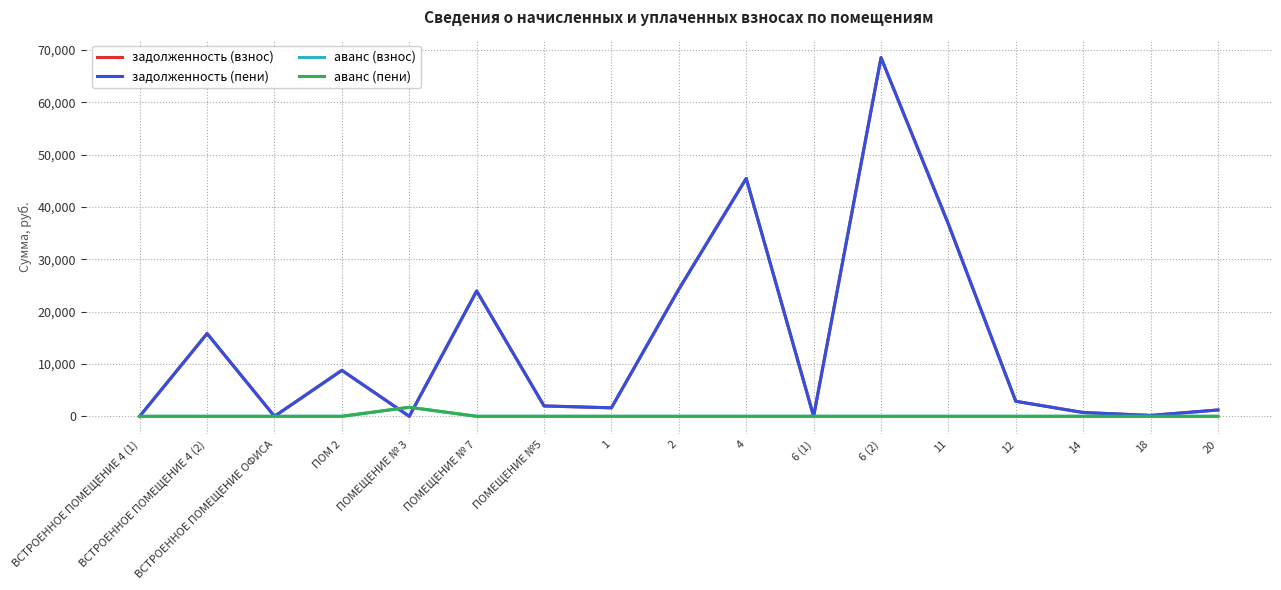

Does the chart have visible grid lines?

Yes